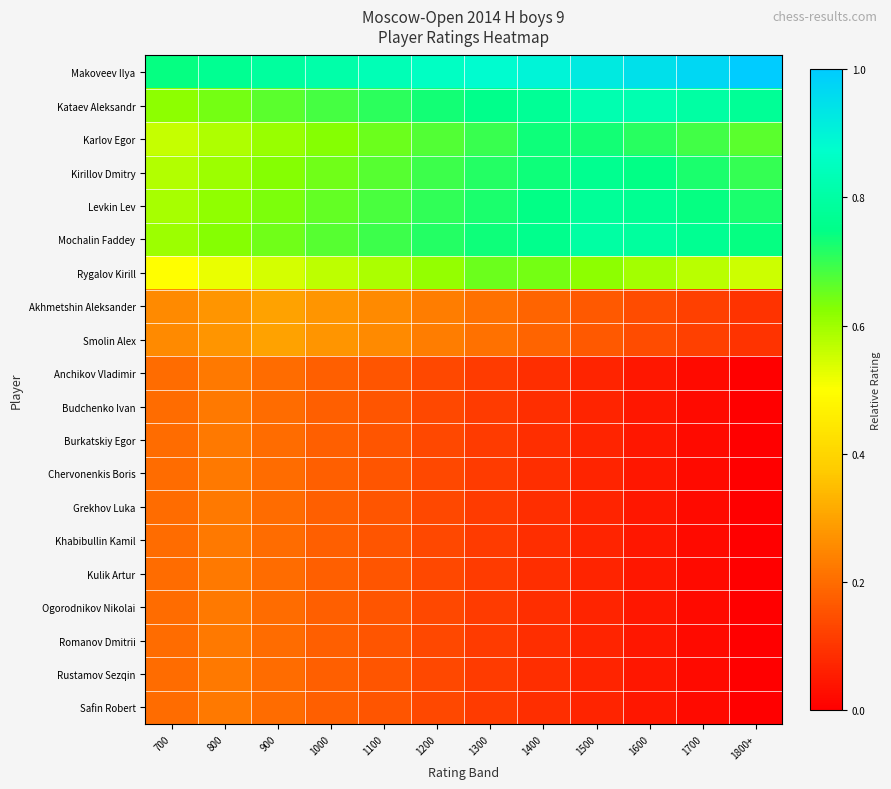

Reading left to right, list all the values displayed in this chart.

Makoveev Ilya: 700=0.7	800=0.8	900=0.8	1000=0.8	1100=0.8	1200=0.9	1300=0.9	1400=0.9	1500=0.9	1600=0.9	1700=1.0	1800+=1.0
Kataev Aleksandr: 700=0.6	800=0.6	900=0.7	1000=0.7	1100=0.7	1200=0.7	1300=0.8	1400=0.8	1500=0.8	1600=0.8	1700=0.8	1800+=0.8
Karlov Egor: 700=0.6	800=0.6	900=0.6	1000=0.6	1100=0.7	1200=0.7	1300=0.7	1400=0.7	1500=0.7	1600=0.7	1700=0.7	1800+=0.7
Kirillov Dmitry: 700=0.6	800=0.6	900=0.6	1000=0.6	1100=0.7	1200=0.7	1300=0.7	1400=0.7	1500=0.8	1600=0.7	1700=0.7	1800+=0.7
Levkin Lev: 700=0.6	800=0.6	900=0.6	1000=0.7	1100=0.7	1200=0.7	1300=0.7	1400=0.7	1500=0.8	1600=0.8	1700=0.7	1800+=0.7
Mochalin Faddey: 700=0.6	800=0.6	900=0.6	1000=0.7	1100=0.7	1200=0.7	1300=0.7	1400=0.8	1500=0.8	1600=0.8	1700=0.8	1800+=0.7
Rygalov Kirill: 700=0.5	800=0.5	900=0.5	1000=0.6	1100=0.6	1200=0.6	1300=0.6	1400=0.6	1500=0.6	1600=0.6	1700=0.6	1800+=0.6
Akhmetshin Aleksander: 700=0.3	800=0.3	900=0.3	1000=0.3	1100=0.3	1200=0.2	1300=0.2	1400=0.2	1500=0.2	1600=0.1	1700=0.1	1800+=0.1
Smolin Alex: 700=0.3	800=0.3	900=0.3	1000=0.3	1100=0.3	1200=0.2	1300=0.2	1400=0.2	1500=0.2	1600=0.1	1700=0.1	1800+=0.1
Anchikov Vladimir: 700=0.2	800=0.2	900=0.2	1000=0.2	1100=0.2	1200=0.1	1300=0.1	1400=0.1	1500=0.1	1600=0.0	1700=0.0	1800+=0.0
Budchenko Ivan: 700=0.2	800=0.2	900=0.2	1000=0.2	1100=0.2	1200=0.1	1300=0.1	1400=0.1	1500=0.1	1600=0.0	1700=0.0	1800+=0.0
Burkatskiy Egor: 700=0.2	800=0.2	900=0.2	1000=0.2	1100=0.2	1200=0.1	1300=0.1	1400=0.1	1500=0.1	1600=0.0	1700=0.0	1800+=0.0
Chervonenkis Boris: 700=0.2	800=0.2	900=0.2	1000=0.2	1100=0.2	1200=0.1	1300=0.1	1400=0.1	1500=0.1	1600=0.0	1700=0.0	1800+=0.0
Grekhov Luka: 700=0.2	800=0.2	900=0.2	1000=0.2	1100=0.2	1200=0.1	1300=0.1	1400=0.1	1500=0.1	1600=0.0	1700=0.0	1800+=0.0
Khabibullin Kamil: 700=0.2	800=0.2	900=0.2	1000=0.2	1100=0.2	1200=0.1	1300=0.1	1400=0.1	1500=0.1	1600=0.0	1700=0.0	1800+=0.0
Kulik Artur: 700=0.2	800=0.2	900=0.2	1000=0.2	1100=0.2	1200=0.1	1300=0.1	1400=0.1	1500=0.1	1600=0.0	1700=0.0	1800+=0.0
Ogorodnikov Nikolai: 700=0.2	800=0.2	900=0.2	1000=0.2	1100=0.2	1200=0.1	1300=0.1	1400=0.1	1500=0.1	1600=0.0	1700=0.0	1800+=0.0
Romanov Dmitrii: 700=0.2	800=0.2	900=0.2	1000=0.2	1100=0.2	1200=0.1	1300=0.1	1400=0.1	1500=0.1	1600=0.0	1700=0.0	1800+=0.0
Rustamov Sezqin: 700=0.2	800=0.2	900=0.2	1000=0.2	1100=0.2	1200=0.1	1300=0.1	1400=0.1	1500=0.1	1600=0.0	1700=0.0	1800+=0.0
Safin Robert: 700=0.2	800=0.2	900=0.2	1000=0.2	1100=0.2	1200=0.1	1300=0.1	1400=0.1	1500=0.1	1600=0.0	1700=0.0	1800+=0.0